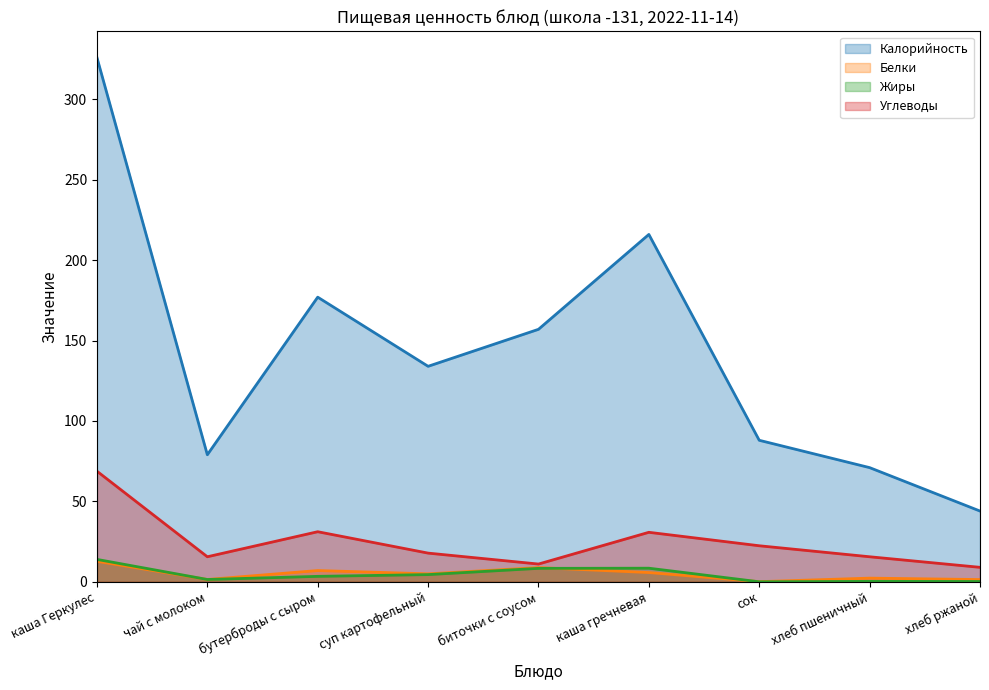

How many interior local peaks does the Белки series have?

3